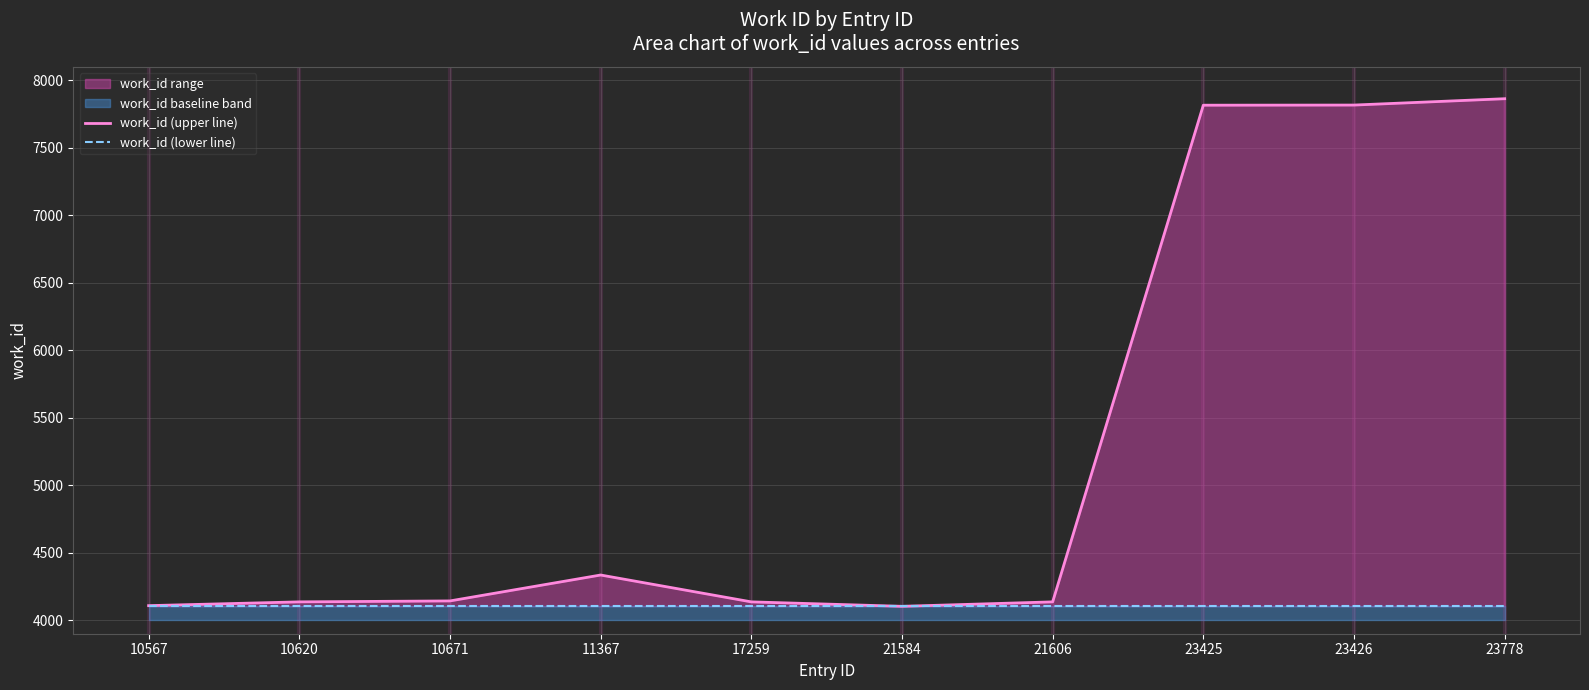

List the series in order of their peak value, lowest first.

work_id (lower line), work_id (upper line)